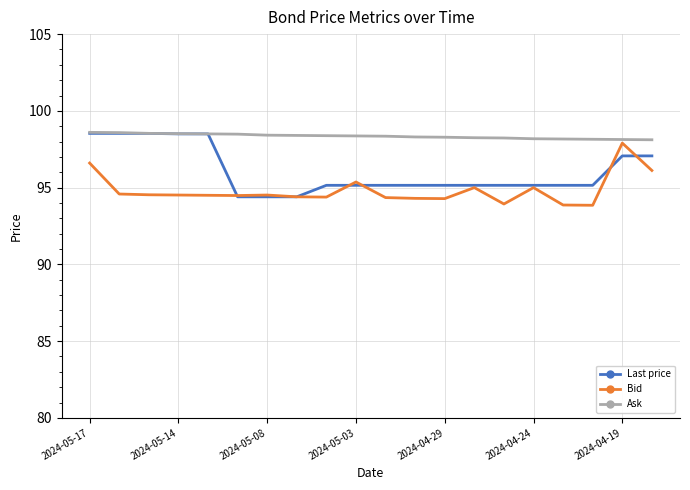

Which series has the largest total across all categories?

Ask